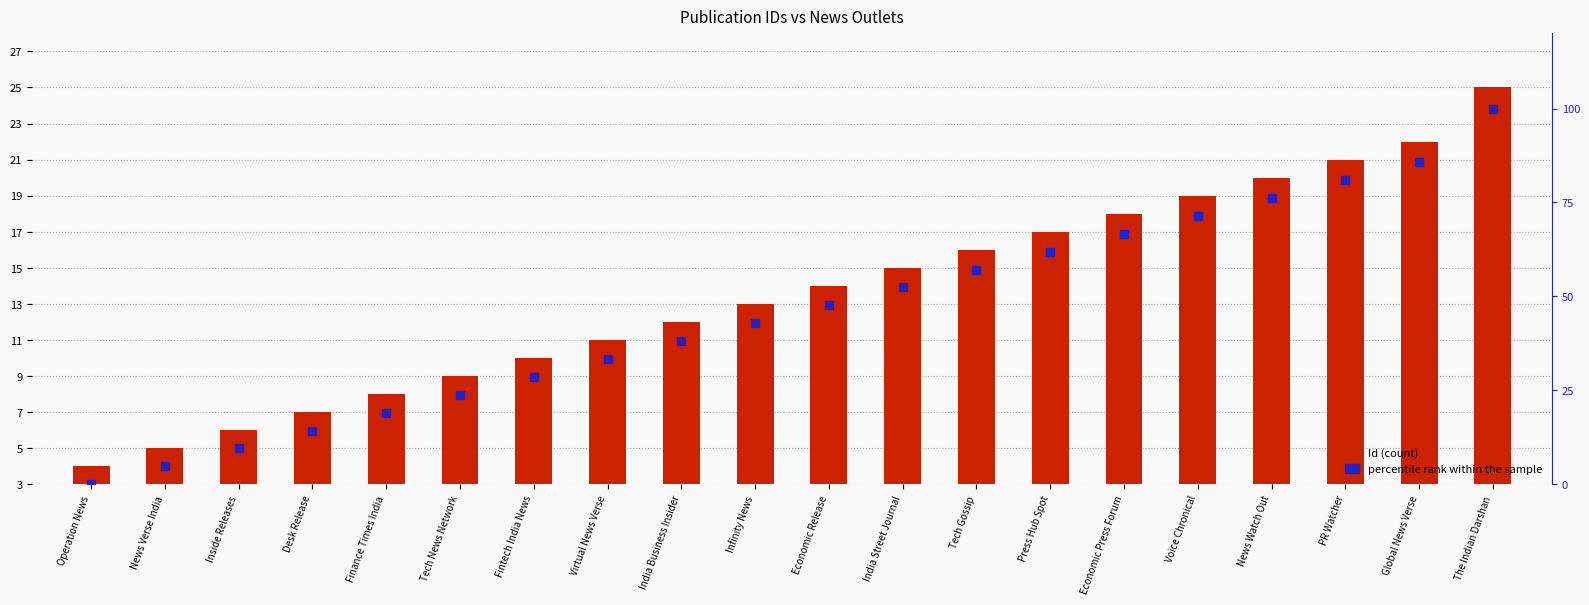

What are all the series names shown in the legend?

Id, percentile rank within the sample